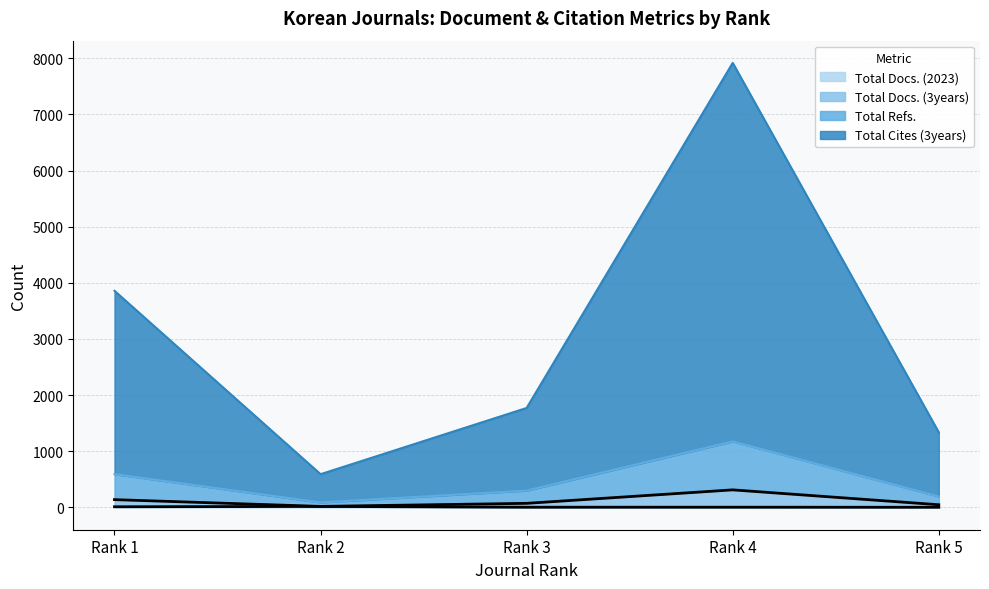

The Total Docs. (3years) series shows 74 at Rank 3. True or false?

True